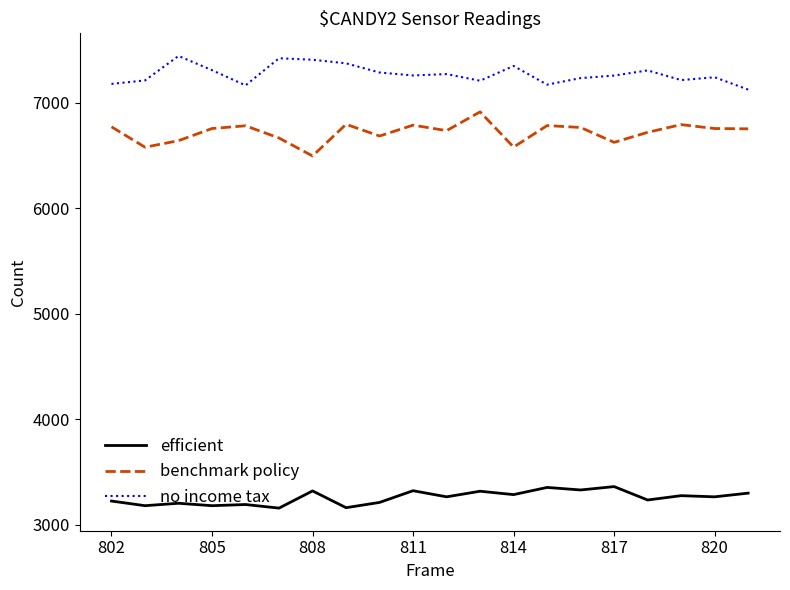

List the series in order of their peak value, highest first.

no income tax, benchmark policy, efficient